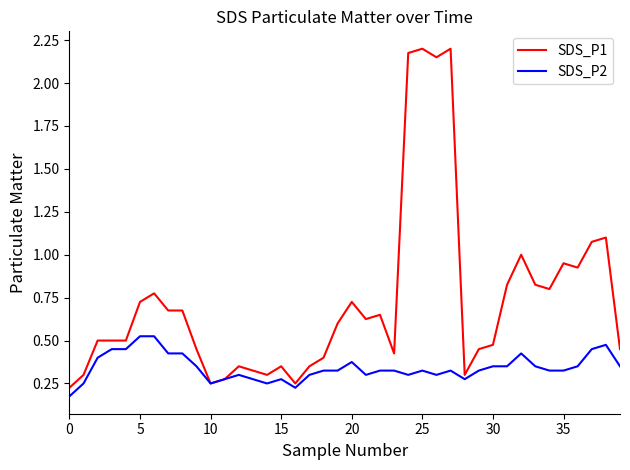

Rank the series by their maximum value, from lowest to highest.

SDS_P2, SDS_P1